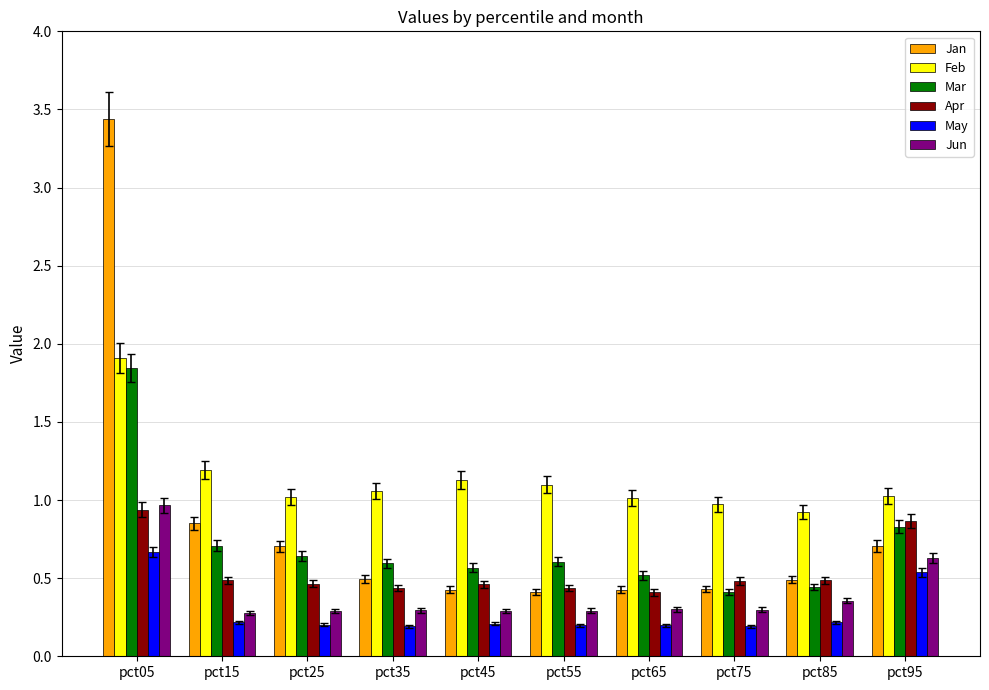

At which label does Jan reach its peak?

pct05